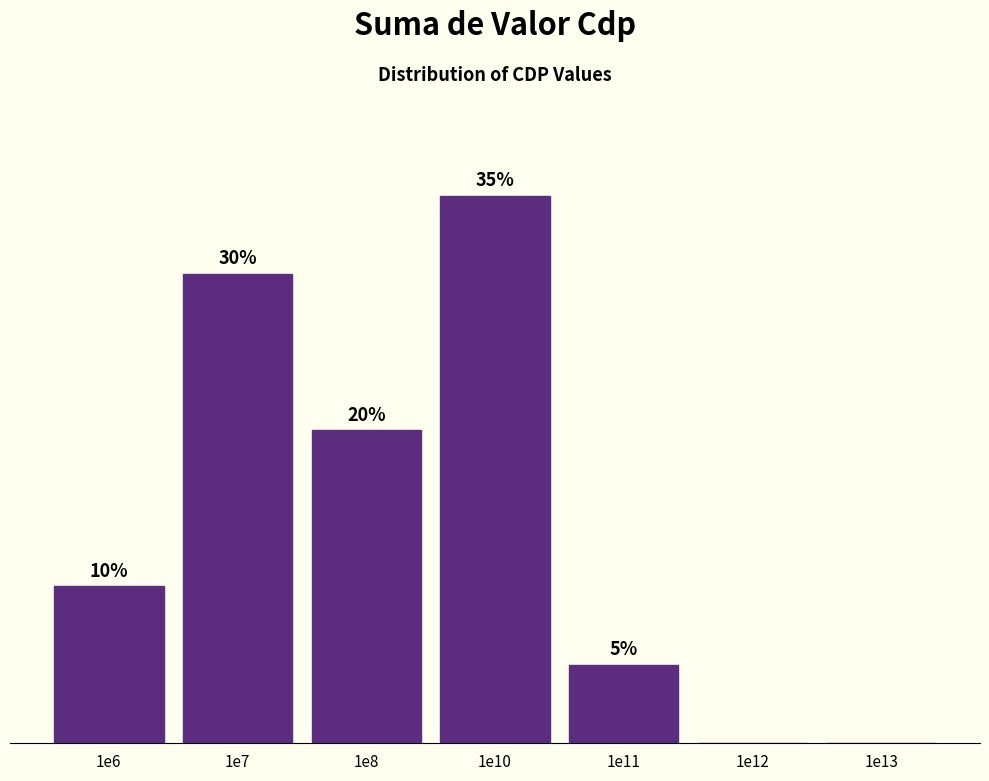

Which has a higher value, 1e10 or 1e6?

1e10